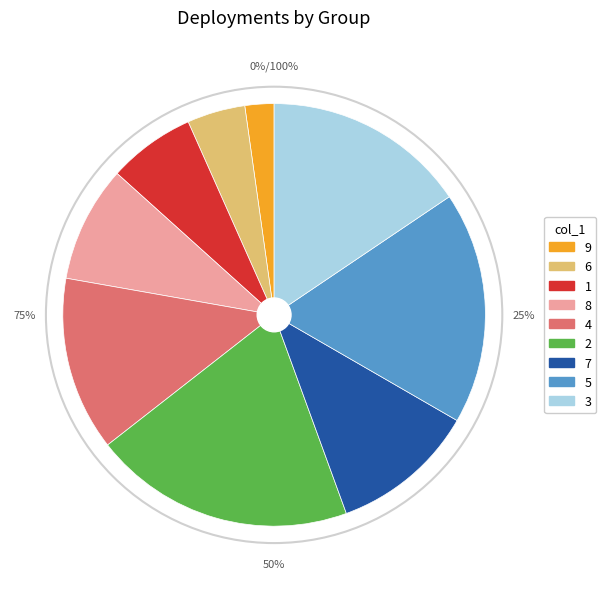

Combined, do 1 and 2 account for over 50%?

No